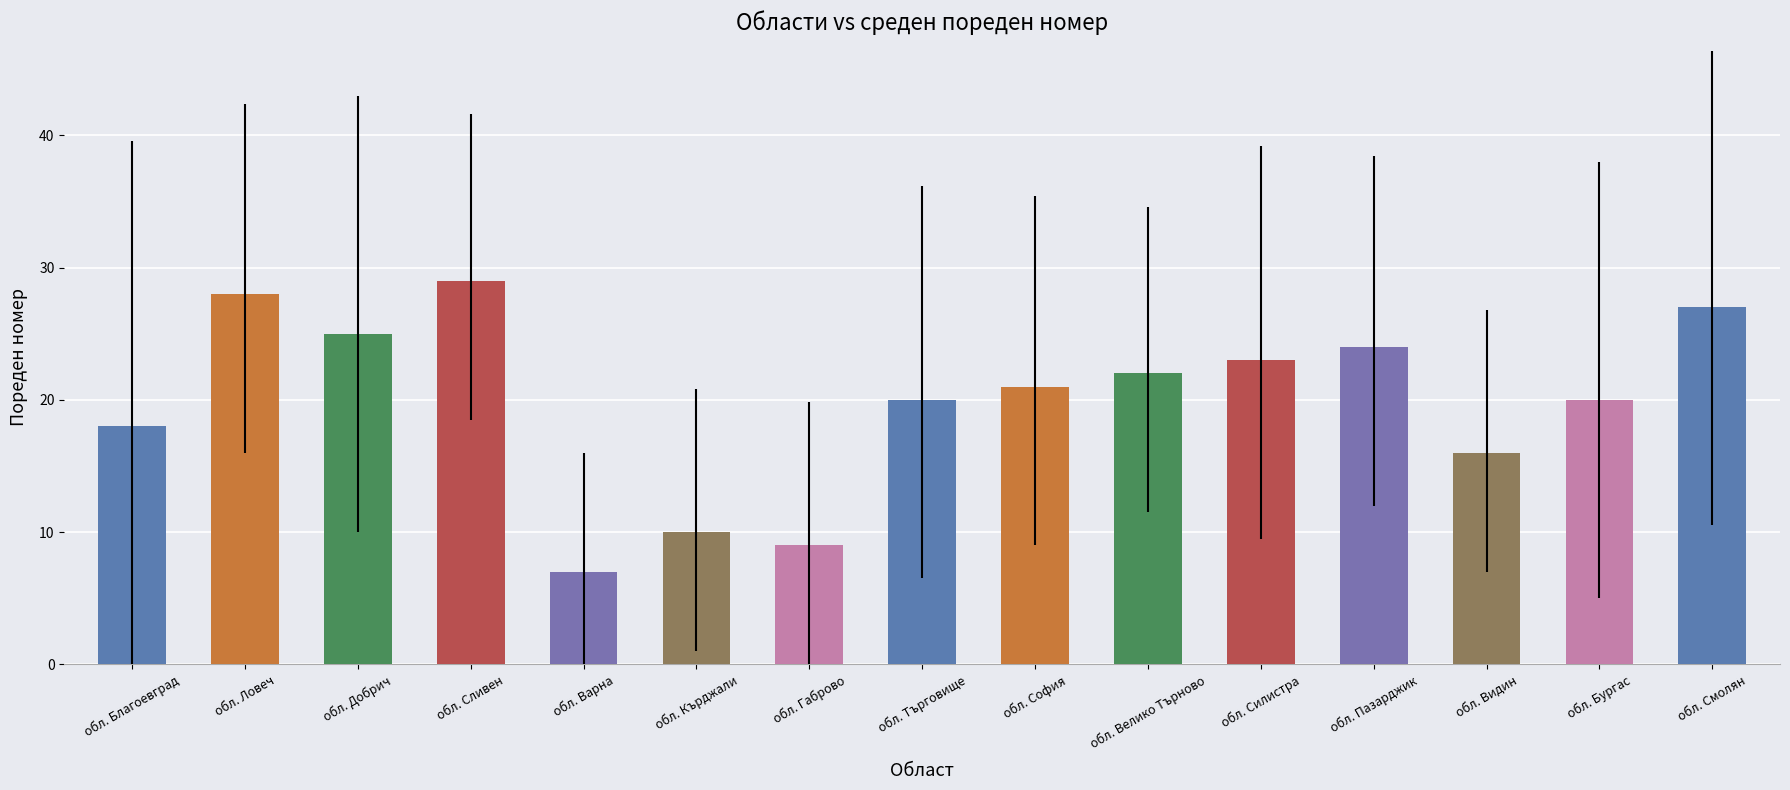

Between обл. Благоевград and обл. Ловеч, which series saw the biggest shift?

Среден пореден номер